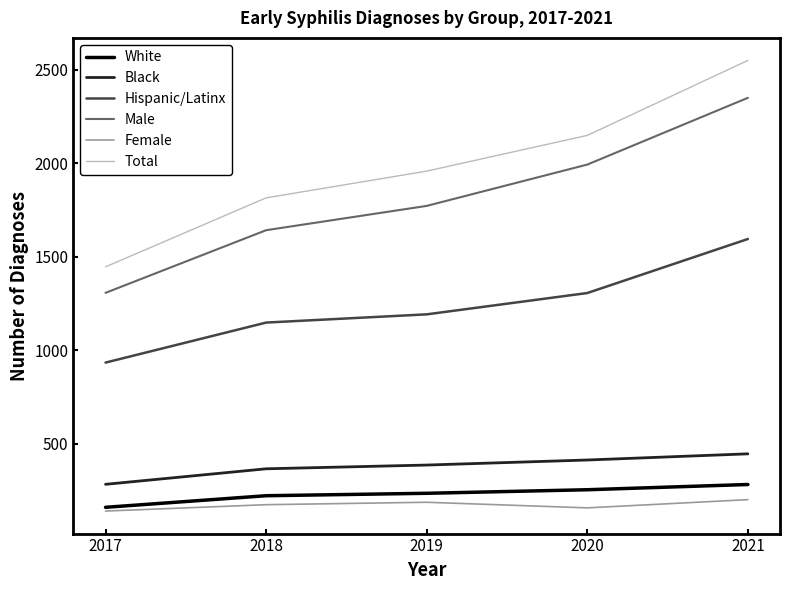

Reading right to left, list all the values displayed in this chart.

White: 281	253	234	221	159
Black: 445	412	385	365	282
Hispanic/Latinx: 1594	1305	1191	1147	933
Male: 2349	1992	1771	1641	1306
Female: 200	156	186	173	139
Total: 2549	2148	1957	1814	1445